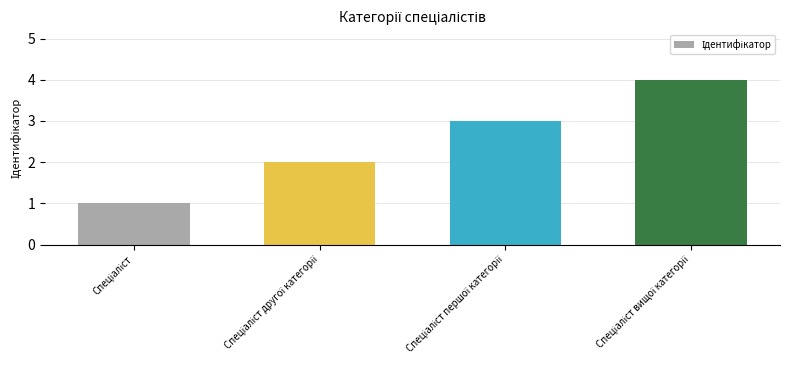

What is the difference between the maximum and minimum values?

3